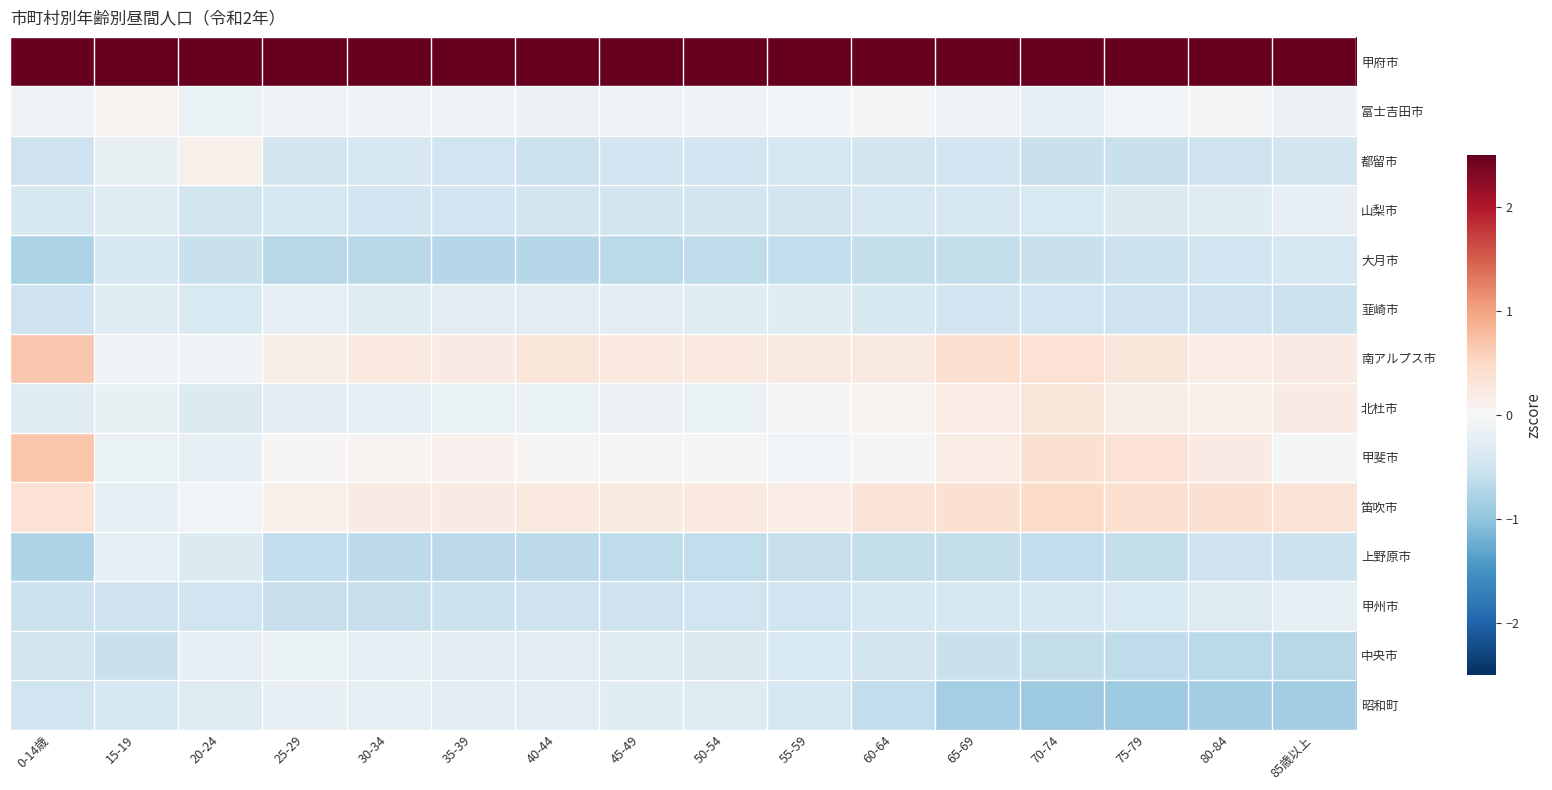

At which category does the chart reach its peak across all series?

15-19